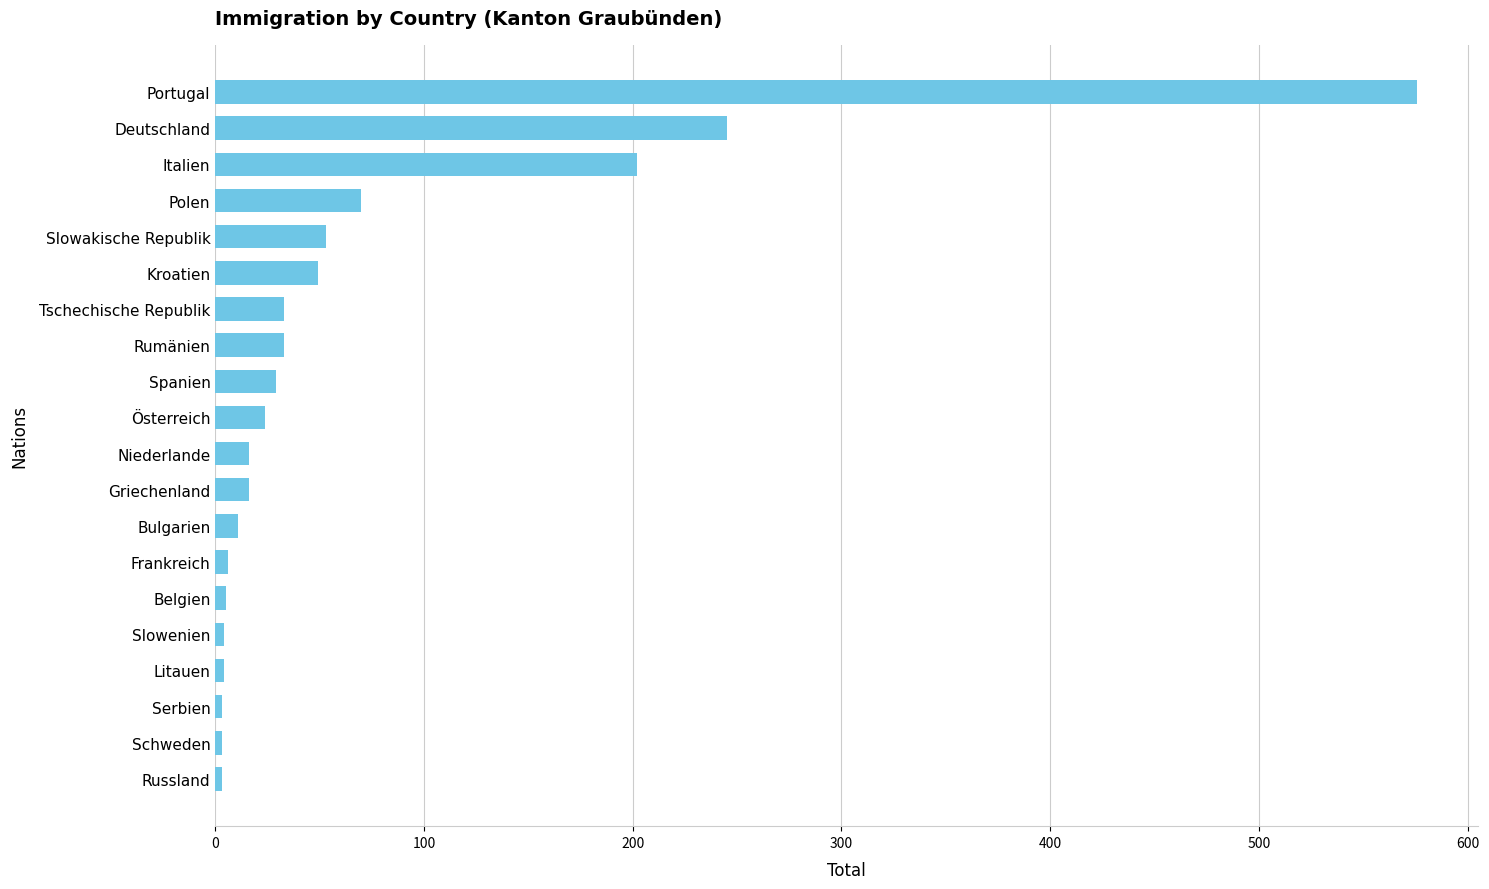

What is the difference between the second highest and second lowest values?

242